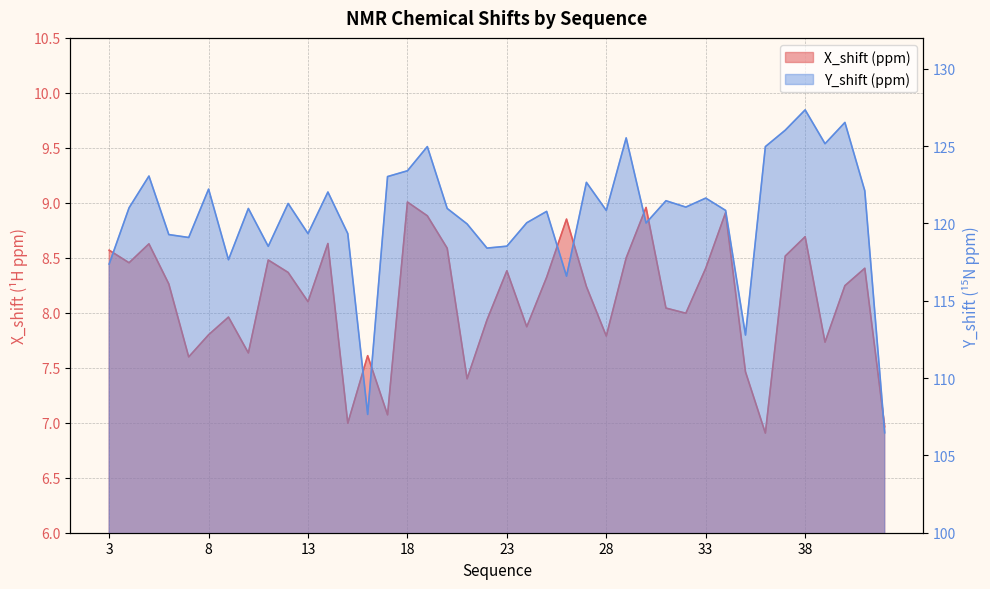

True or false: X_shift and Y_shift cross at least once.

False